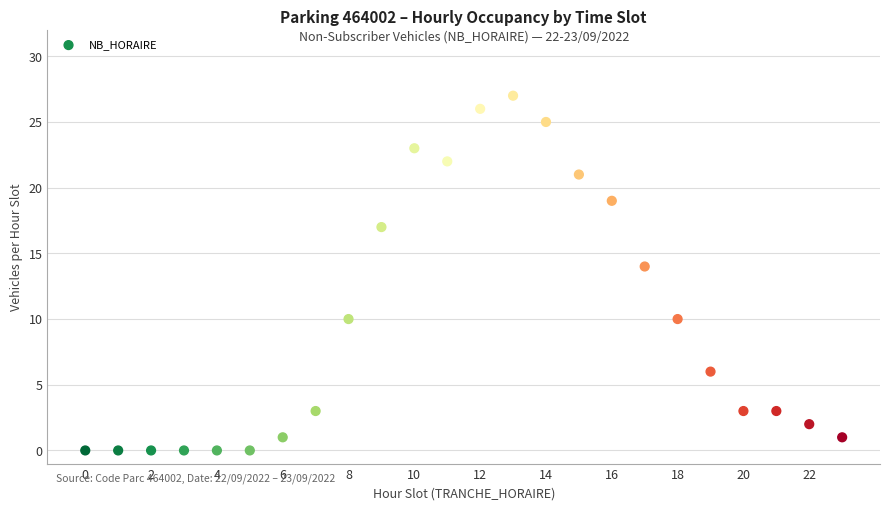

What Y value in the scatter plot is closest to 13?

14